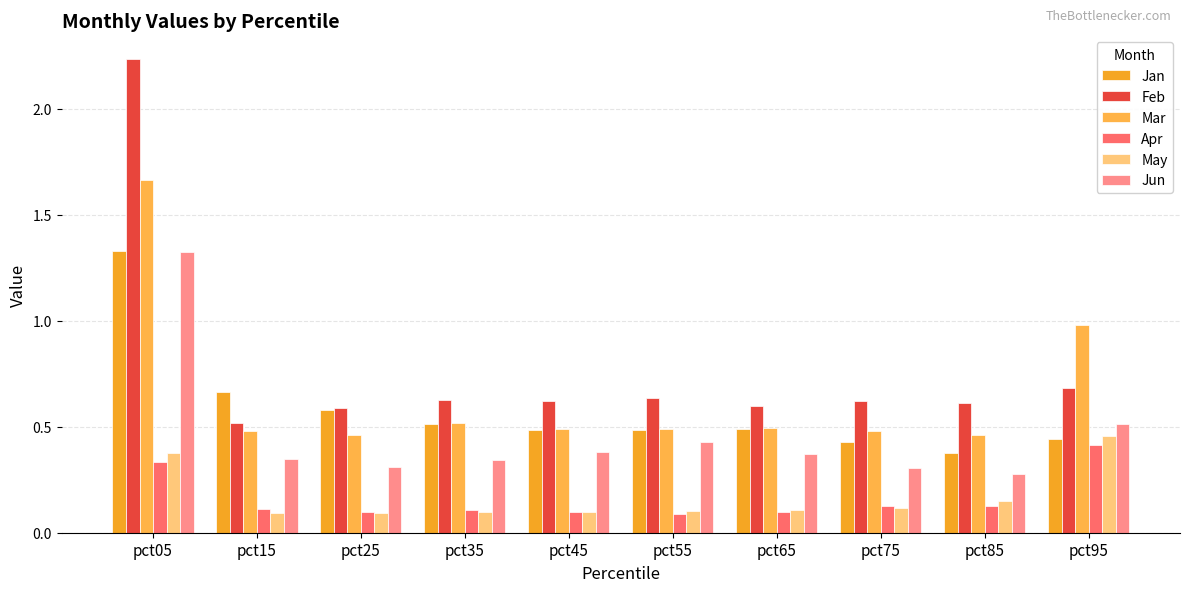

What is the minimum value for Feb?

0.5